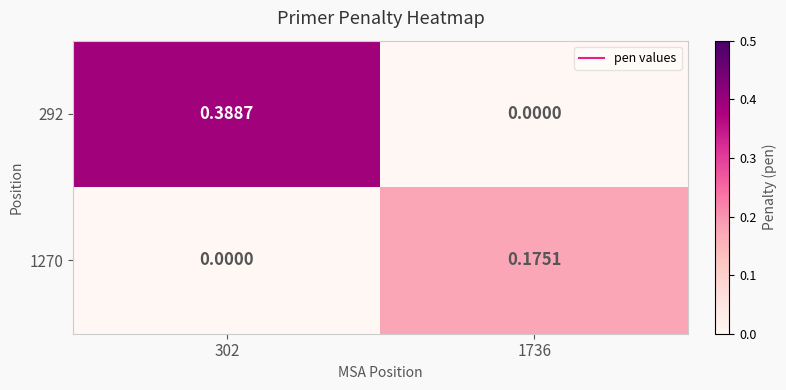

Is the value of 1270 at 1736 greater than the value of 292 at 1736?

Yes